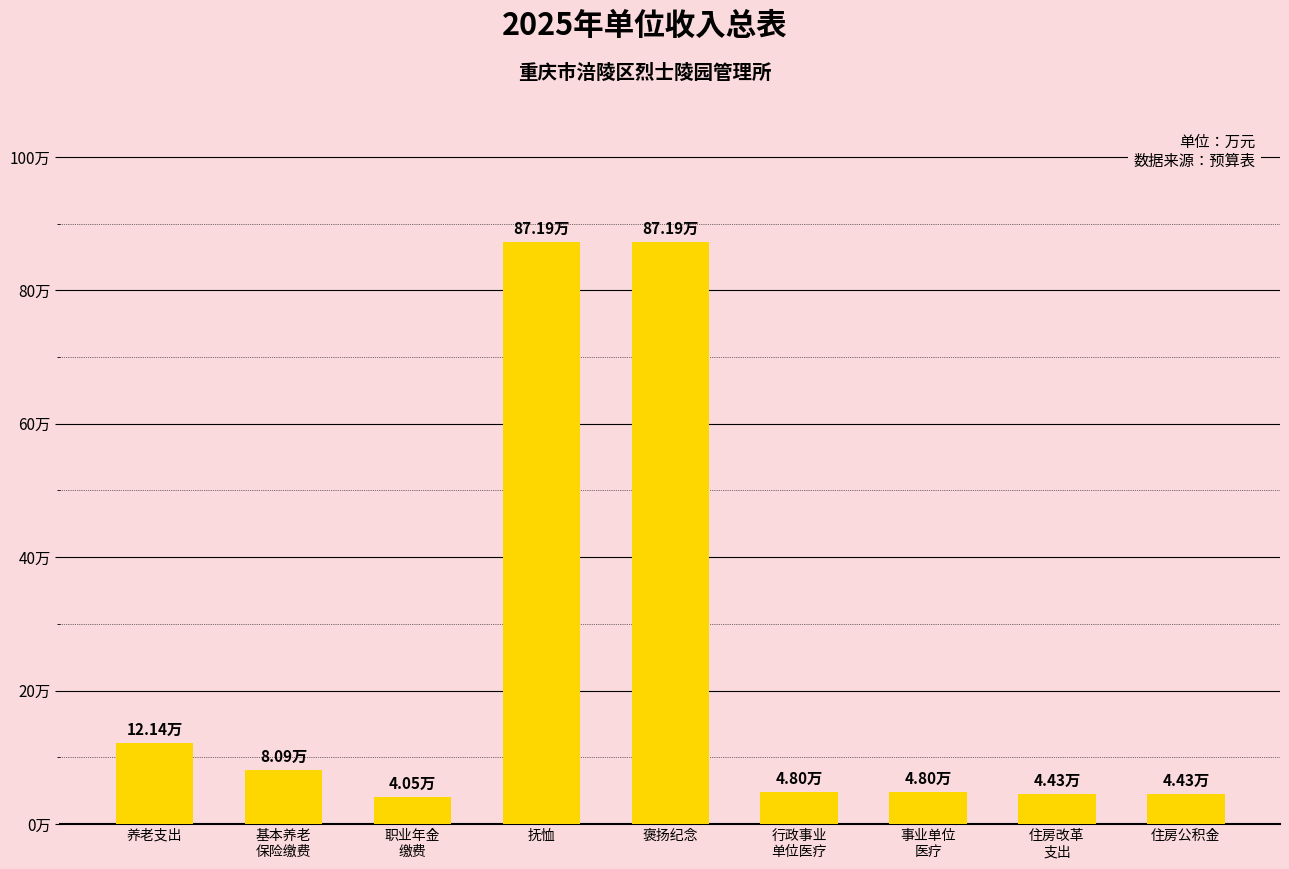

Are the bars grouped side by side (vs. stacked)?

No